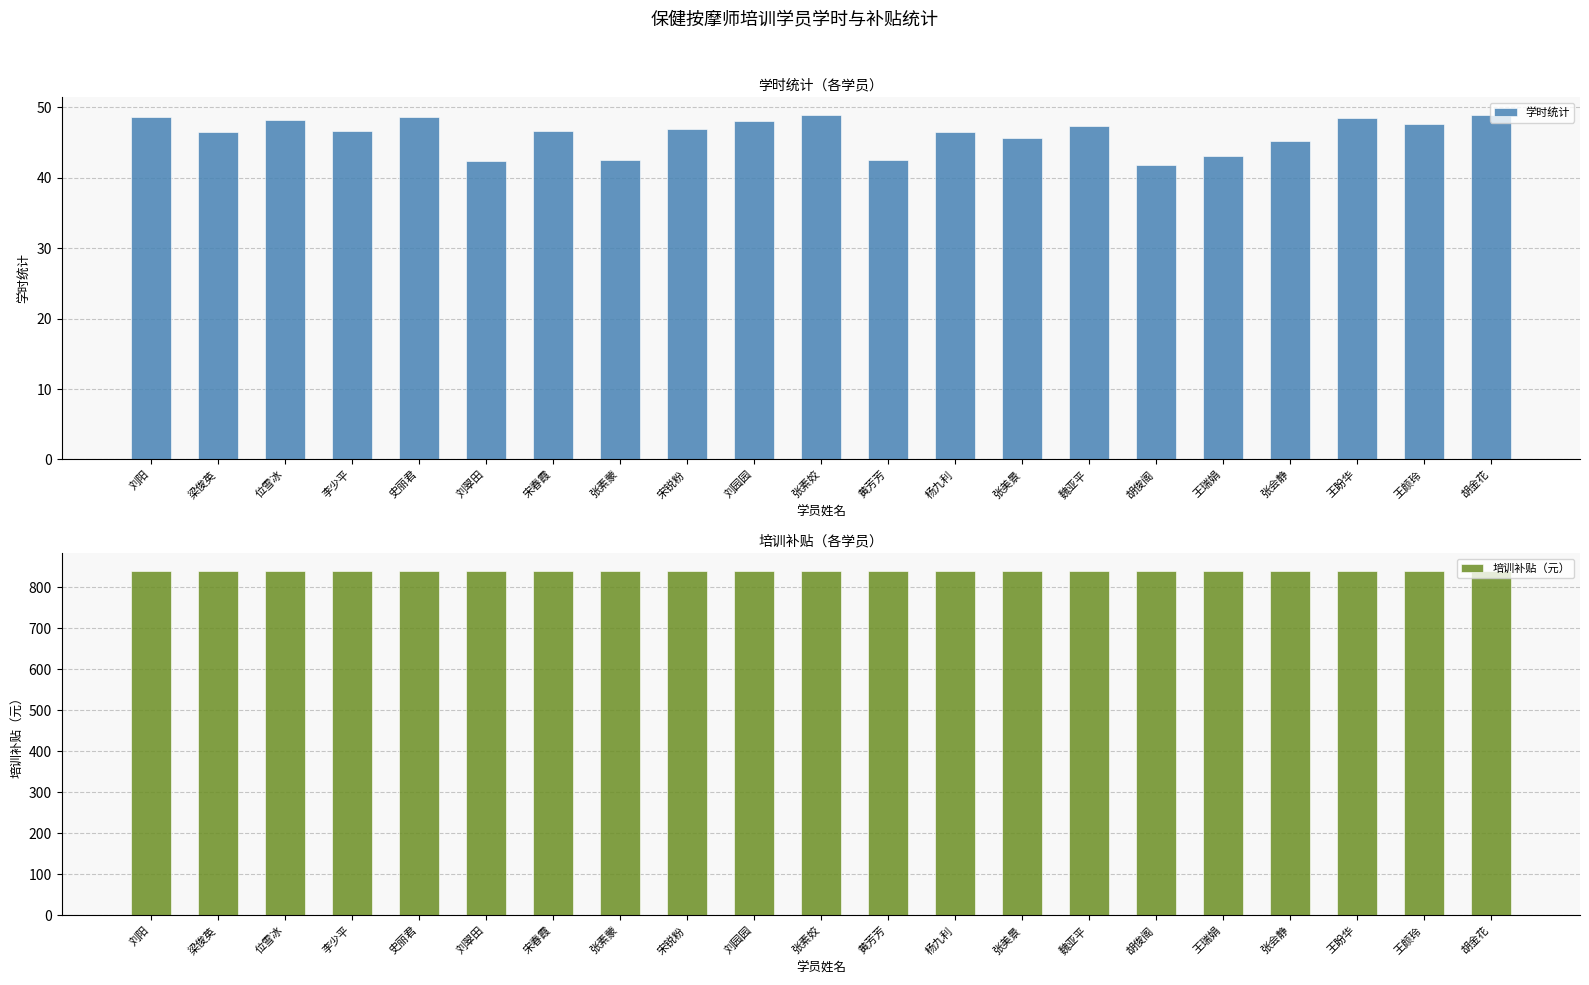

What is the sum of all 学时统计 values?

970.8